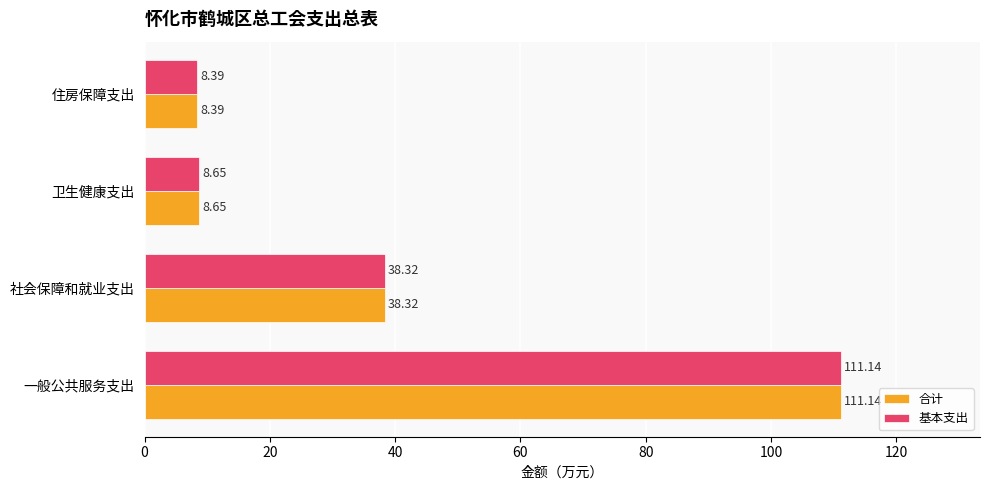

How many values in the 合计 series exceed 38?

2